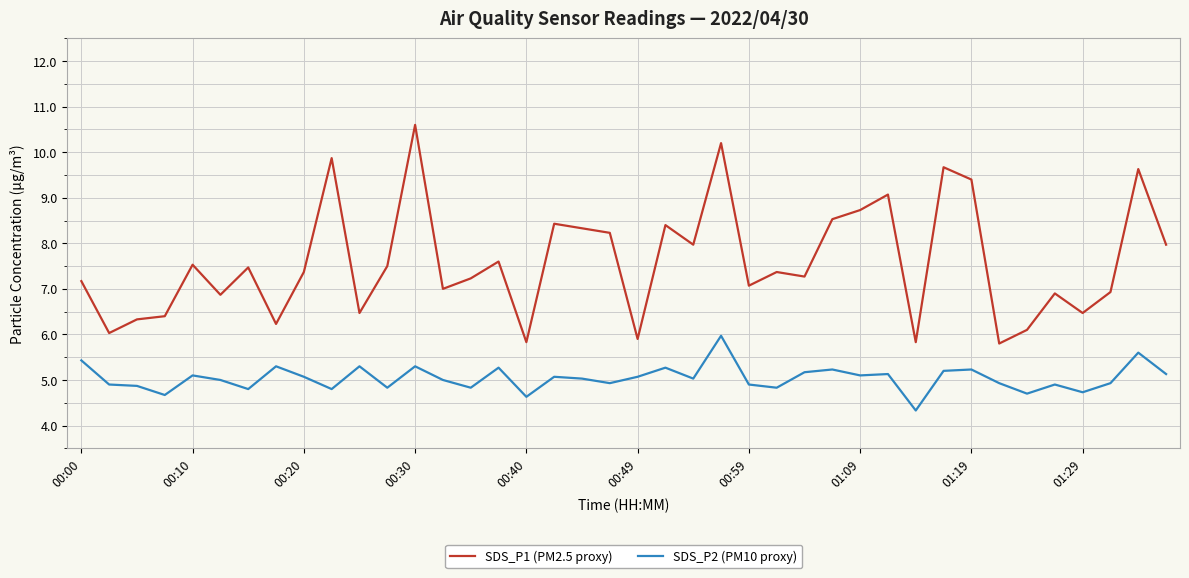

True or false: SDS_P2 (PM10 proxy) and SDS_P1 (PM2.5 proxy) cross at least once.

False